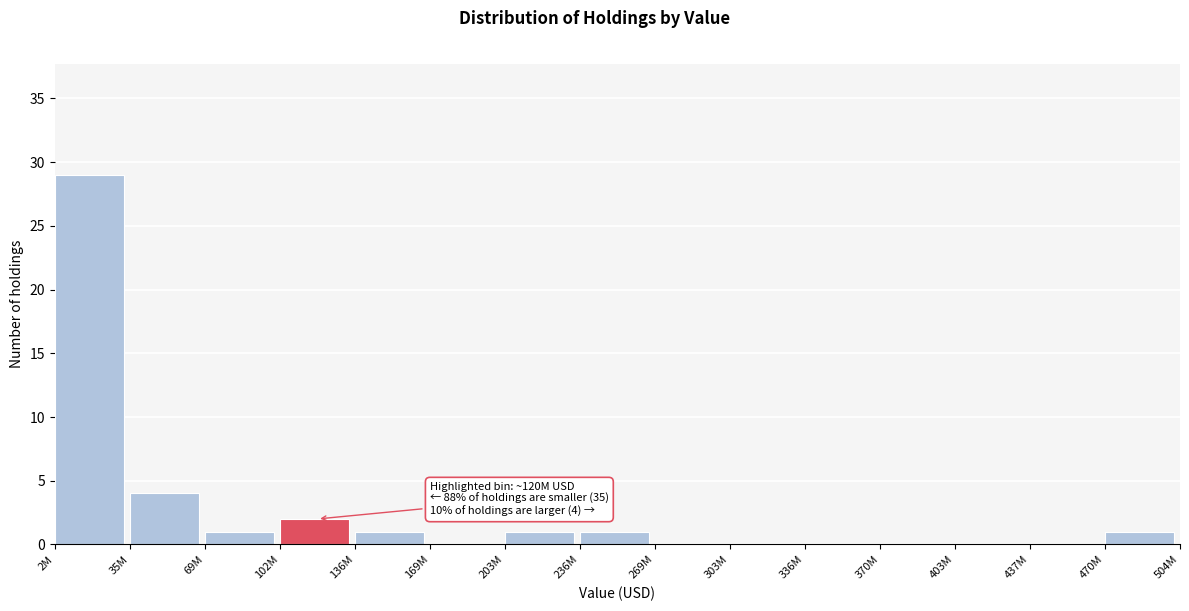

Reading right to left, transcribe all the data shown in this chart.

470M=1	437M=0	403M=0	370M=0	336M=0	303M=0	269M=0	236M=1	203M=1	169M=0	136M=1	102M=2	69M=1	35M=4	2M=29